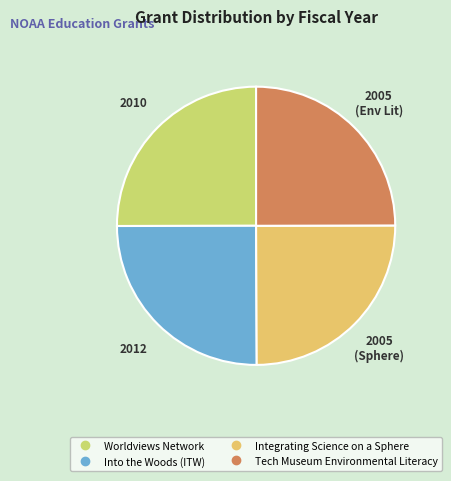

The Tech Museum Environmental Literacy slice represents 33% of the pie. True or false?

False